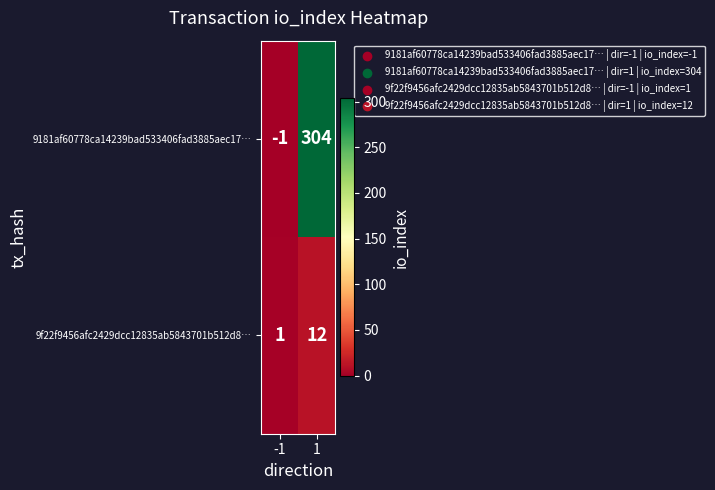

Reading left to right, list all the values displayed in this chart.

9181af60778ca14239bad533406fad3885aec17…: -1=-1	1=304
9f22f9456afc2429dcc12835ab5843701b512d8…: -1=1	1=12